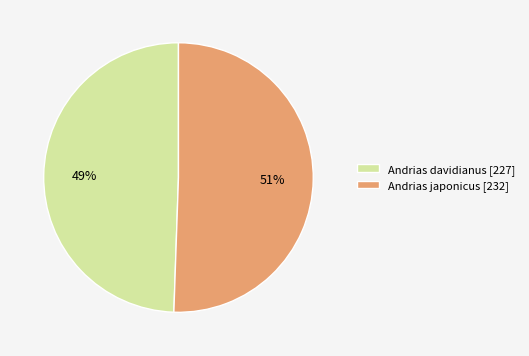

Do Andrias japonicus [232] and Andrias davidianus [227] together represent more than half of the pie?

Yes